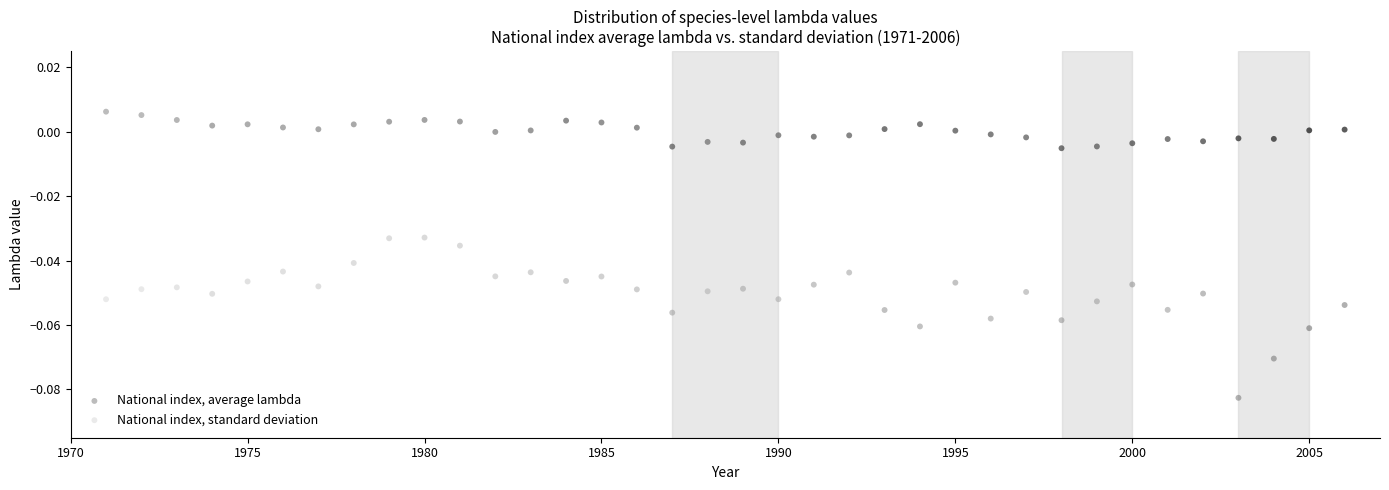

Which series reaches the minimum Y coordinate?

National index, standard deviation